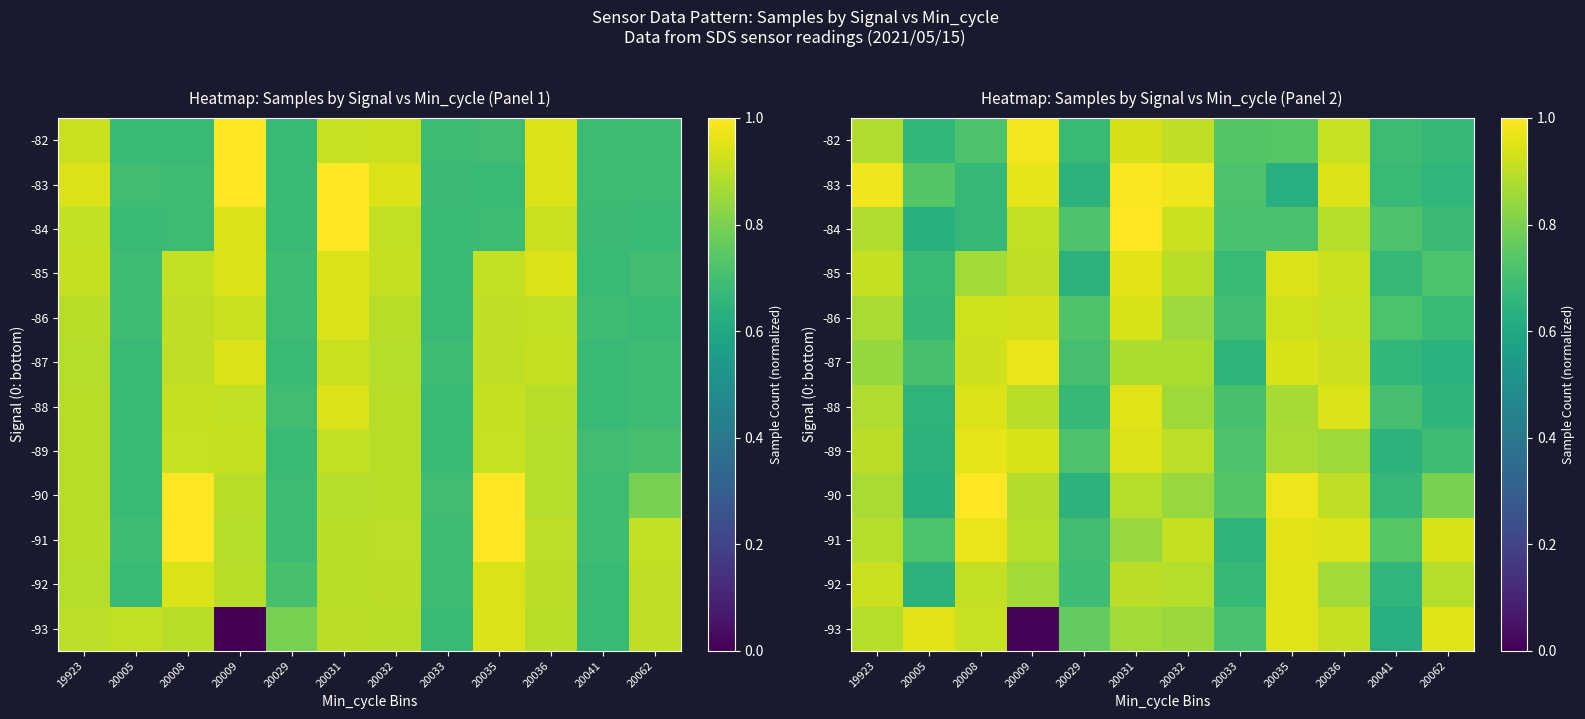

At 20041, list the series in order from largest to smallest.

-91, -84, -86, -88, -82, -83, -90, -85, -87, -92, -89, -93